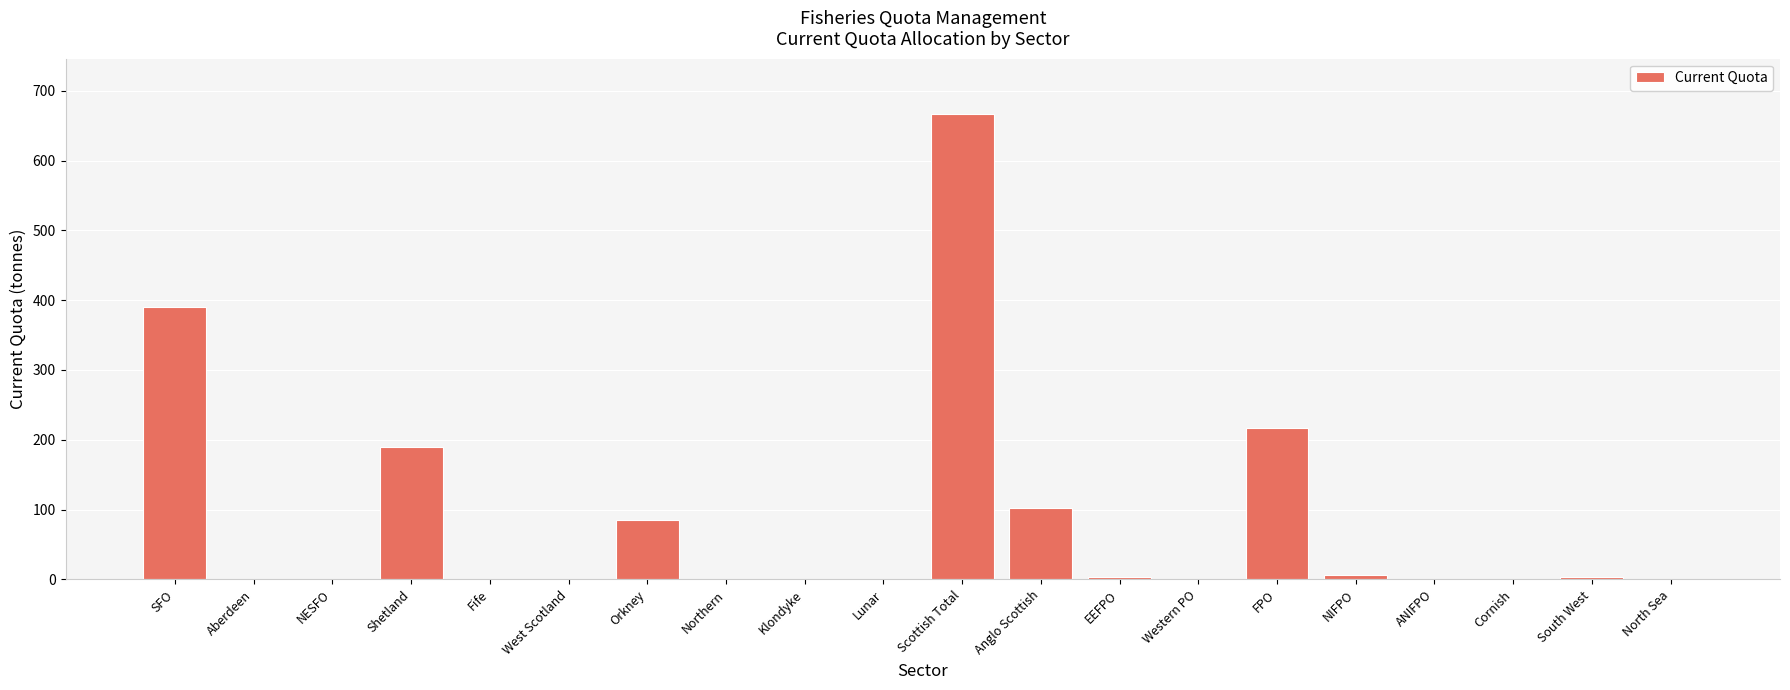

What is the sum of all values?

1664.6